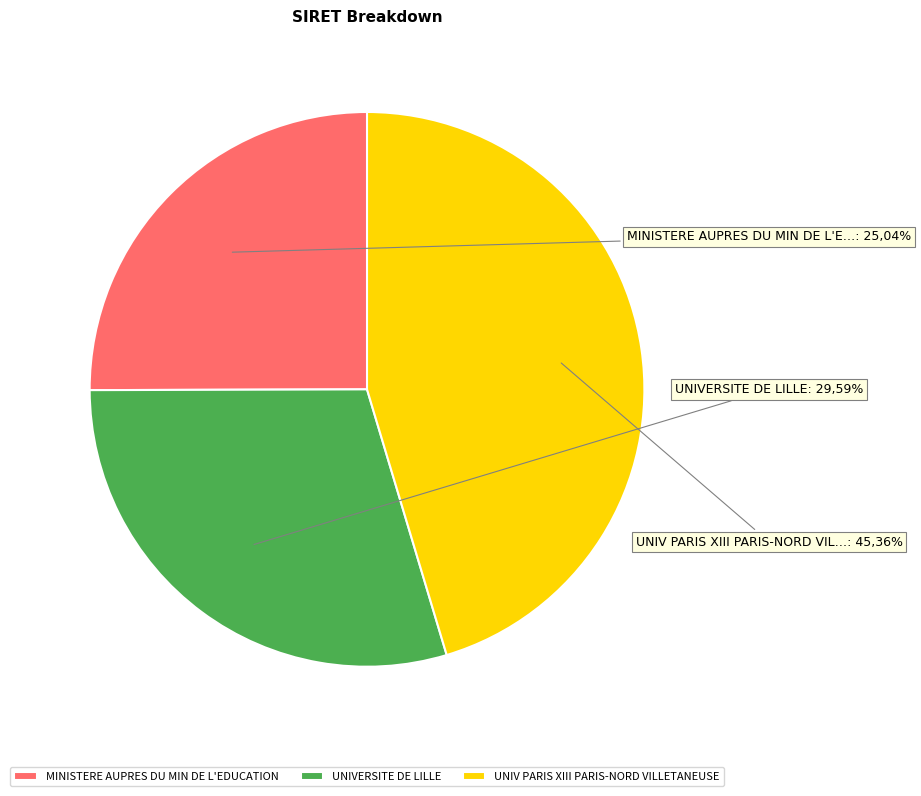

To the nearest percent, what portion does UNIVERSITE DE LILLE represent?

30%